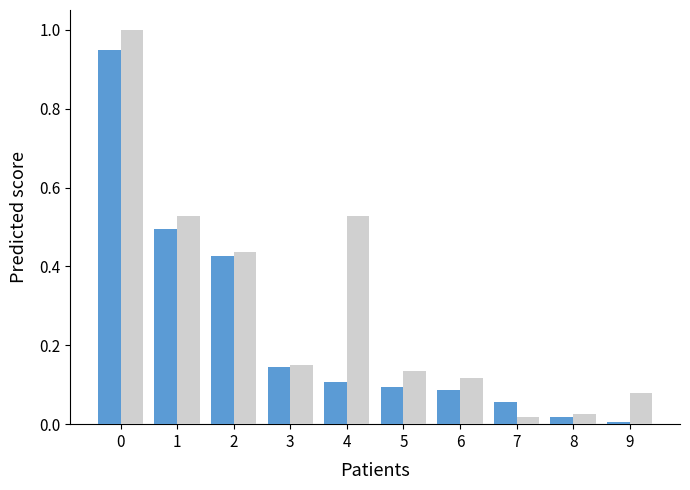

What is the total value across all series at 1?

1.0